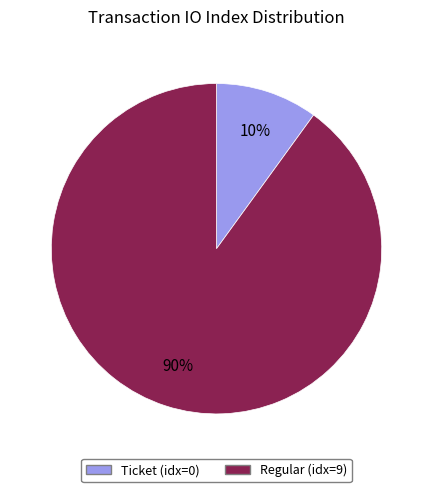

Is there a majority slice in this chart?

Yes